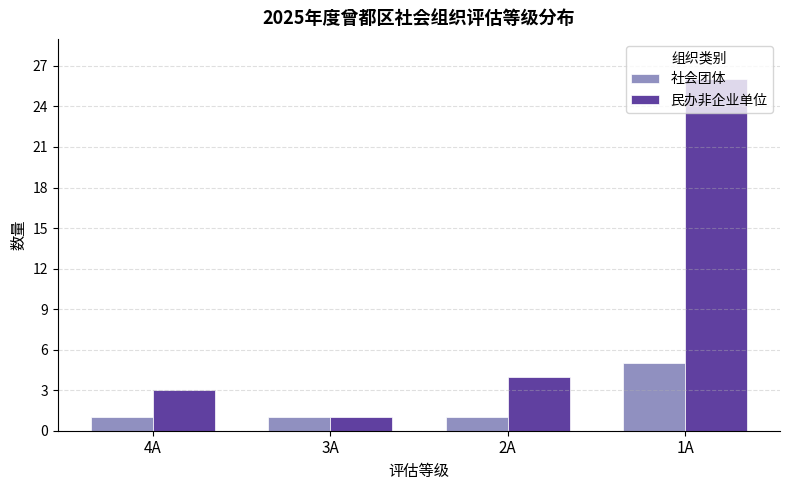

Which label corresponds to the largest value in the chart?

1A